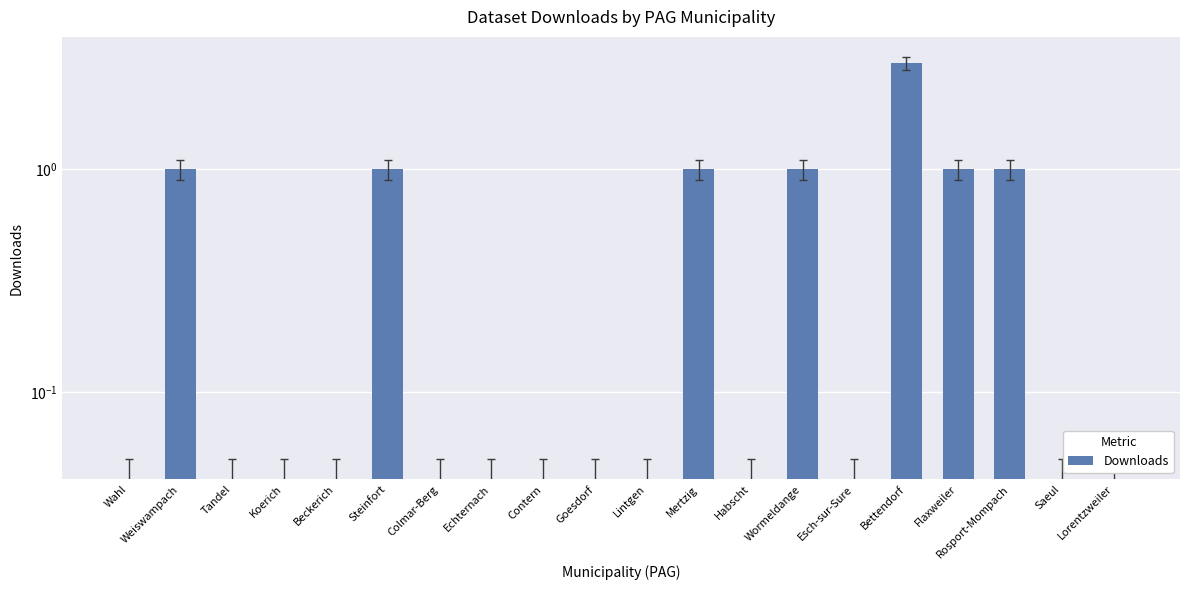

Rank the categories by value from lowest to highest.

Wahl, Tandel, Koerich, Beckerich, Colmar-Berg, Echternach, Contern, Goesdorf, Lintgen, Habscht, Esch-sur-Sure, Saeul, Lorentzweiler, Weiswampach, Steinfort, Mertzig, Wormeldange, Flaxweiler, Rosport-Mompach, Bettendorf